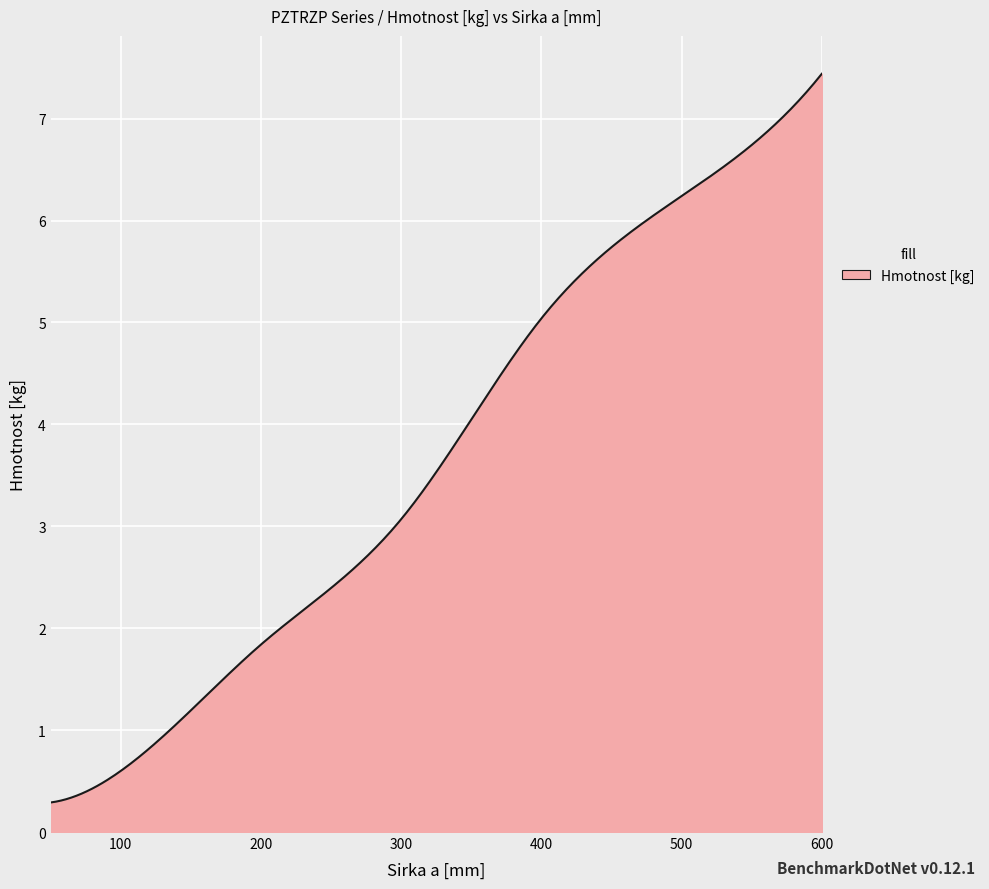

What is the smallest value displayed?

0.3